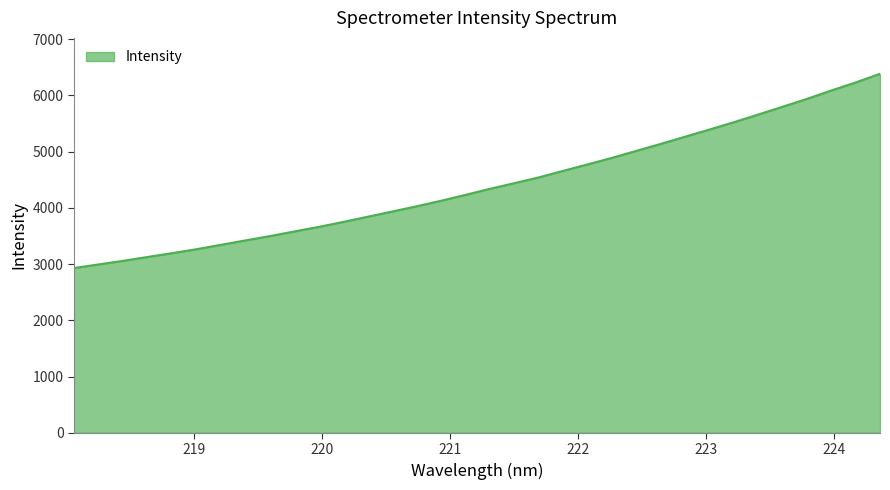

What is the difference between the maximum and minimum values?

3454.7